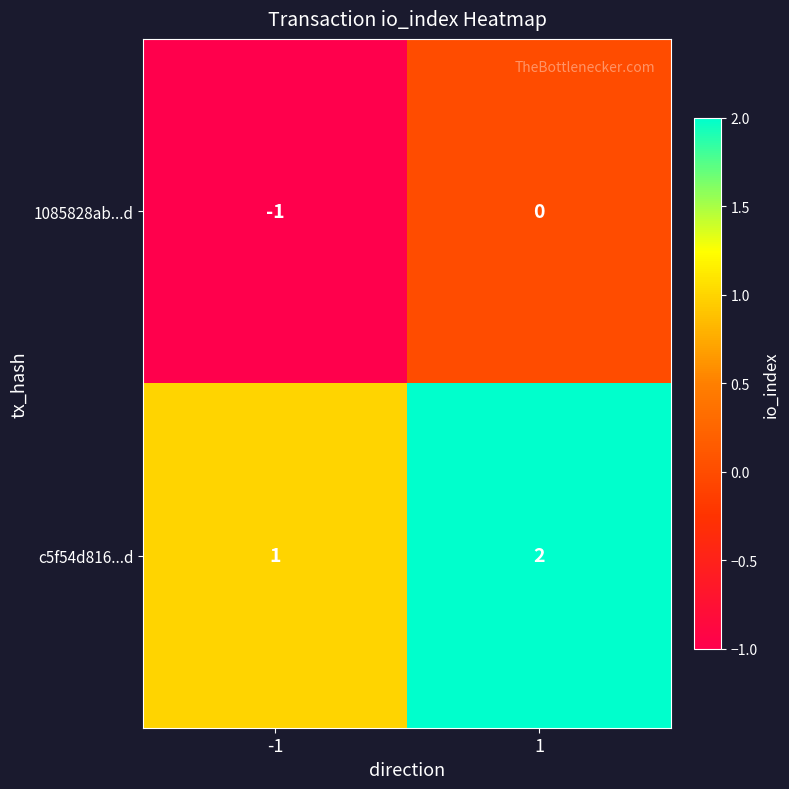

True or false: c5f54d816...d has a value of 0 at 1.

False